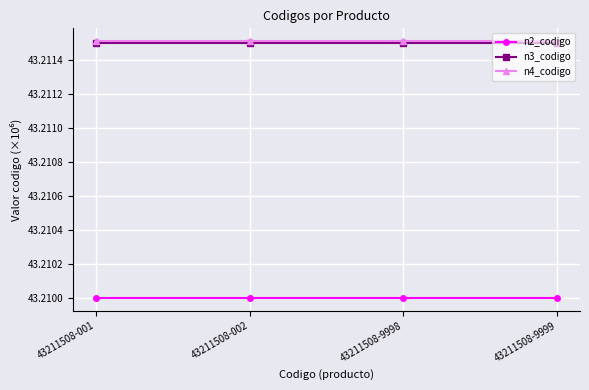

Is the value of n4_codigo at 43211508-9998 greater than the value of n2_codigo at 43211508-9999?

Yes